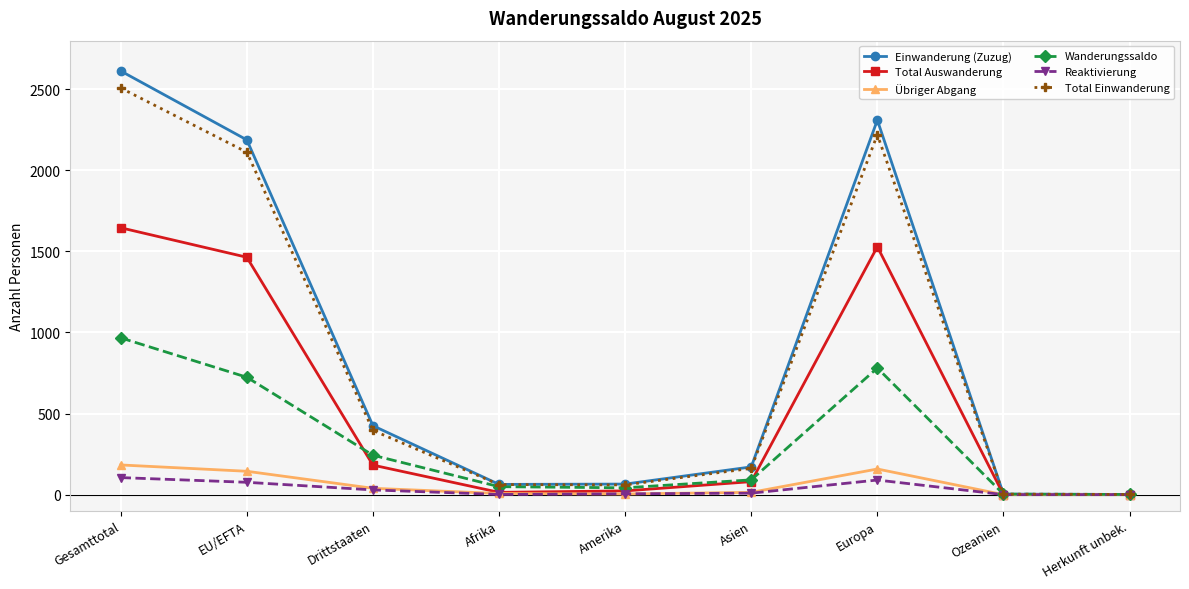

What is the label of the 5th point from the right?

Amerika